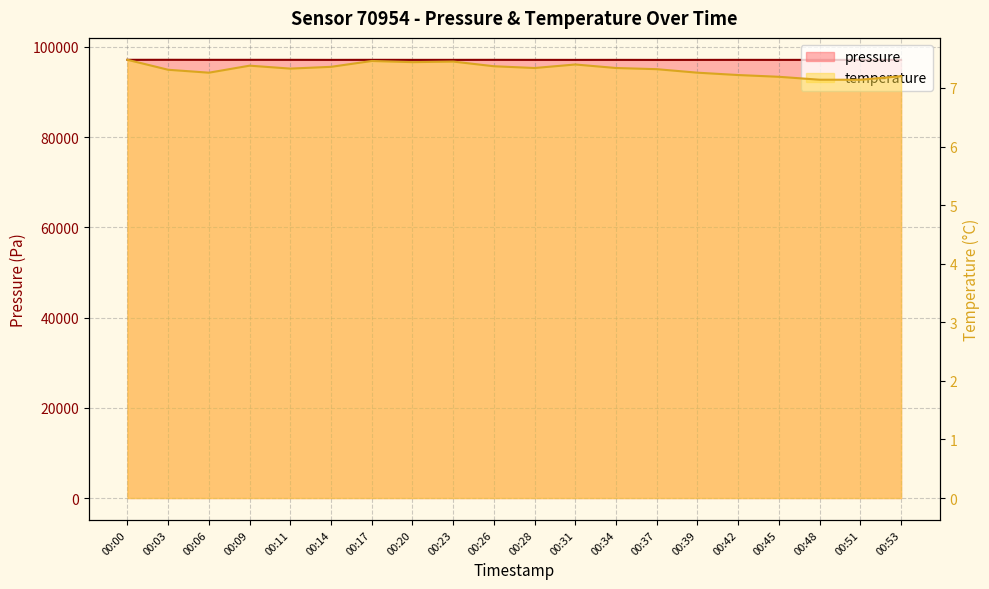

Rank the categories by pressure value from highest to lowest.

00:03, 00:00, 00:09, 00:06, 00:11, 00:17, 00:26, 00:42, 00:23, 00:48, 00:51, 00:34, 00:53, 00:20, 00:28, 00:45, 00:14, 00:39, 00:31, 00:37